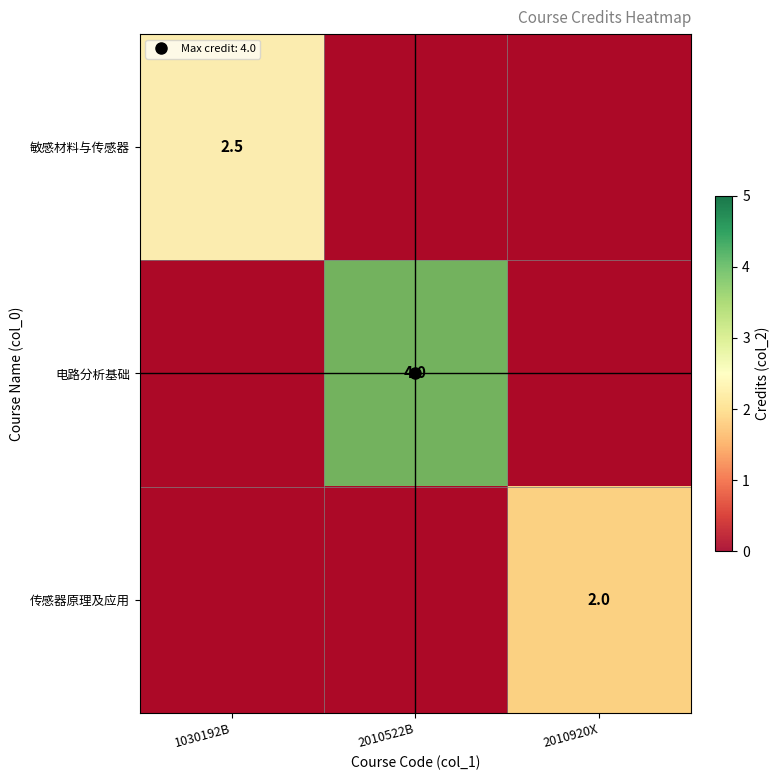

At which category is the sum across all series the highest?

2010522B